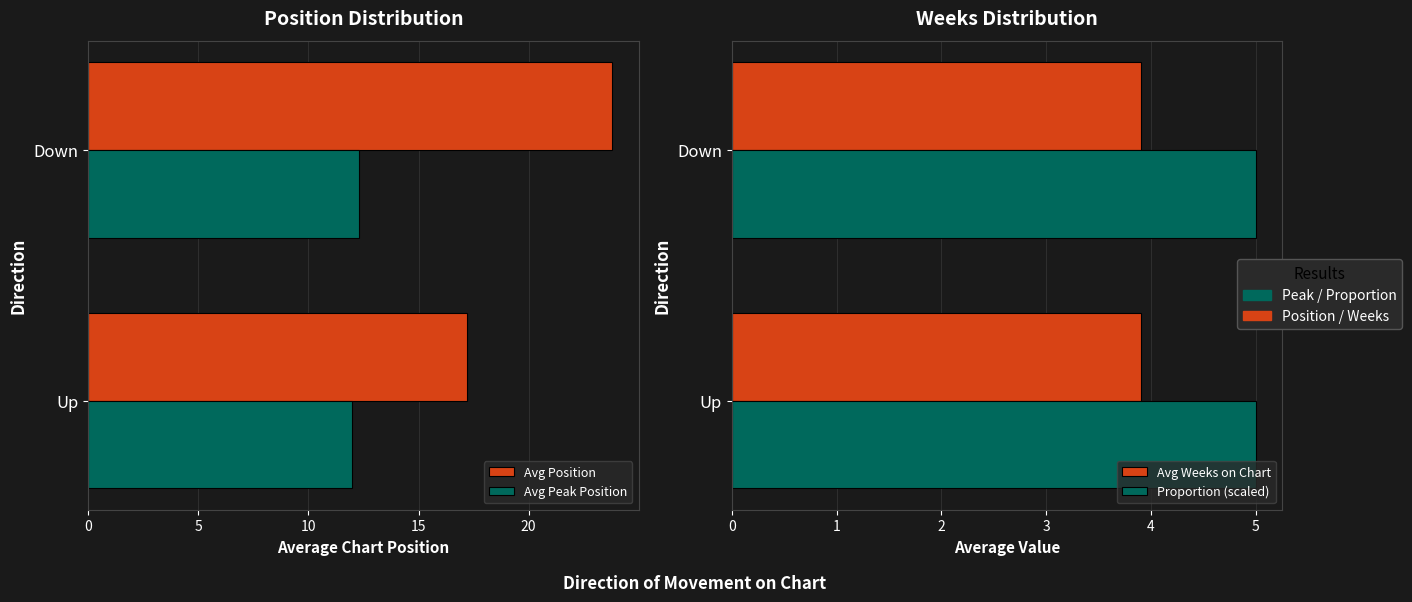

What is the lowest value of the Avg Position series?

17.2